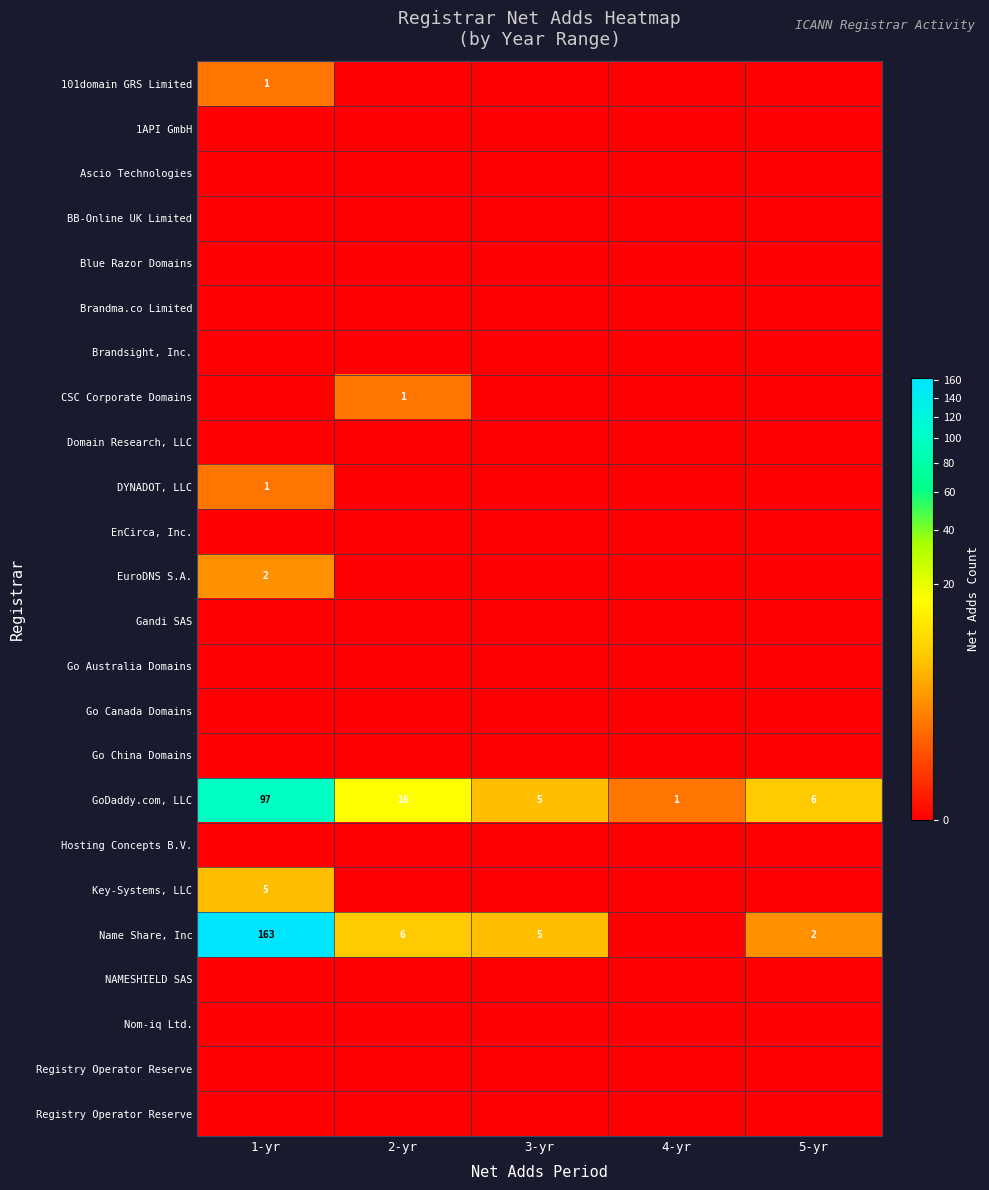

At which category is the sum across all series the highest?

1-yr